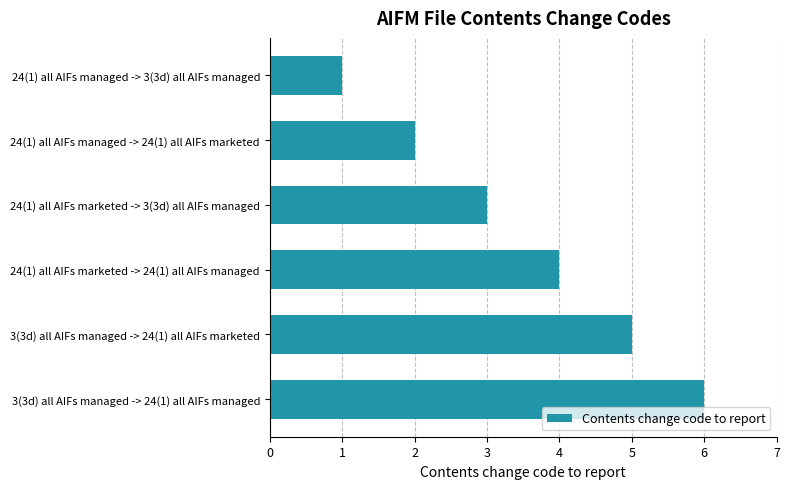

How many values are below 4?

3